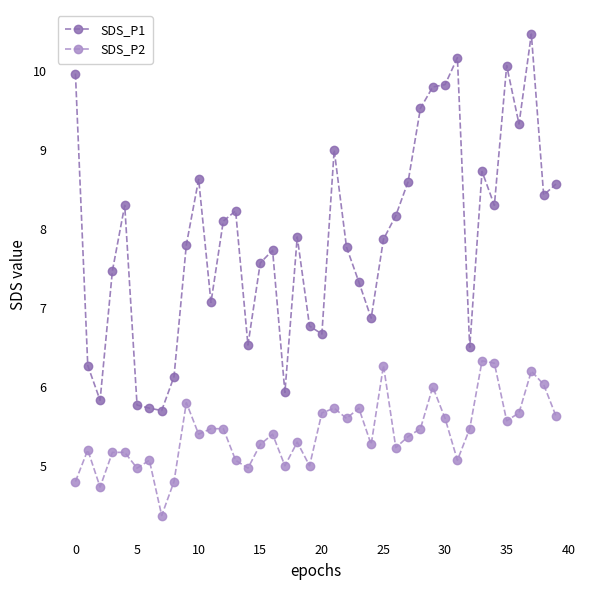

Rank the series by their average value, from lowest to highest.

SDS_P2, SDS_P1